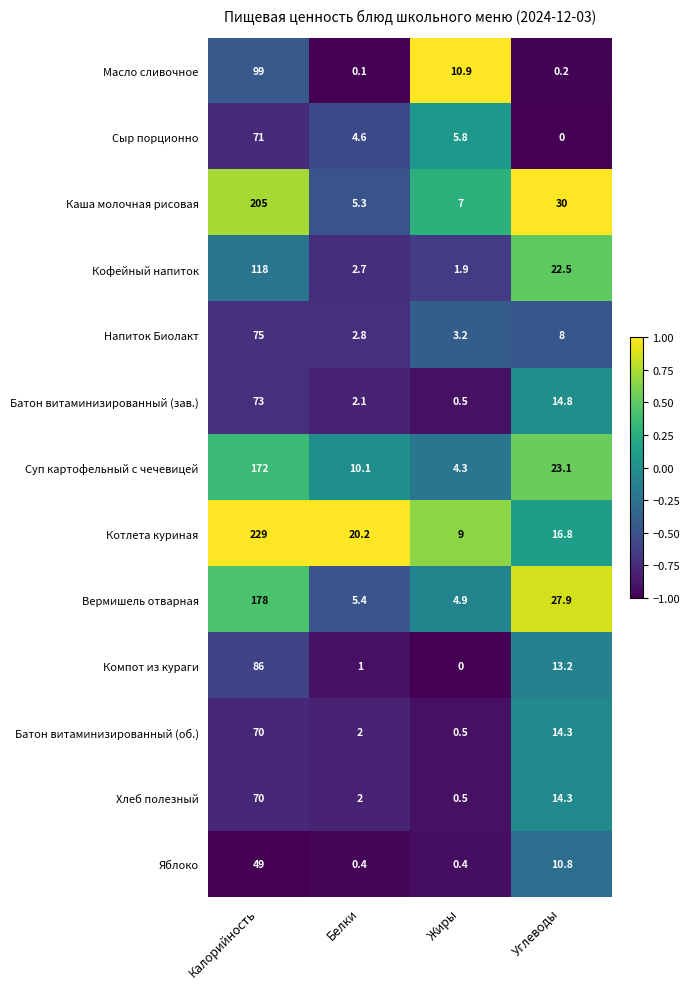

What is the spread (max minus min) of values at Жиры?

10.9